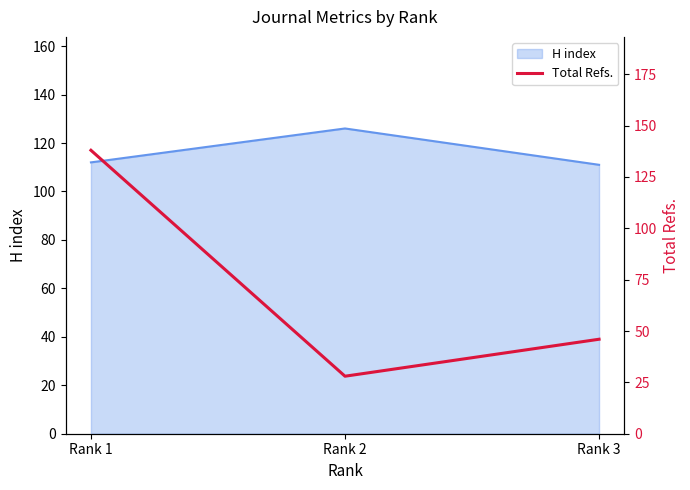

How many data points are above 46?

1